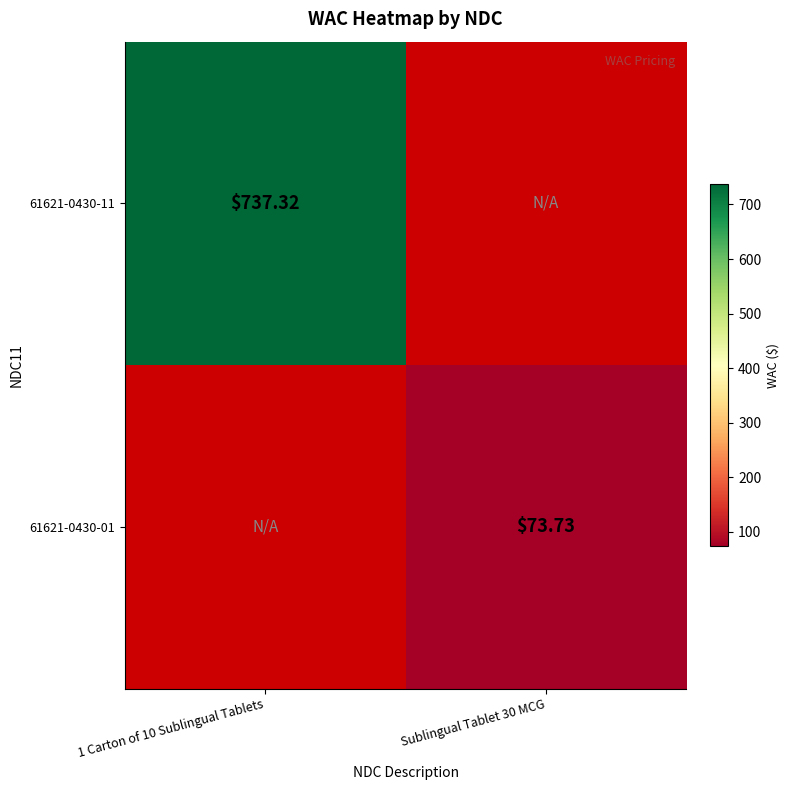

Rank the series by their average value, from highest to lowest.

61621-0430-11, 61621-0430-01